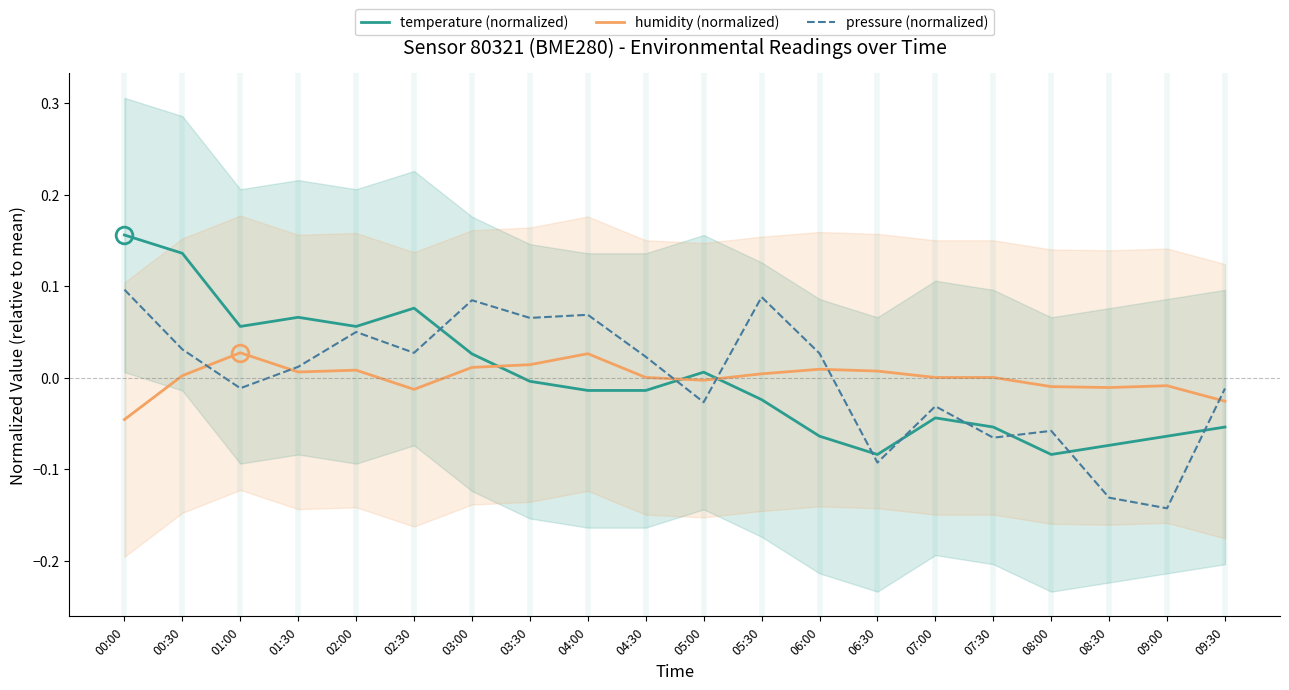

Between 02:00 and 05:30, which series saw the biggest shift?

temperature (normalized)